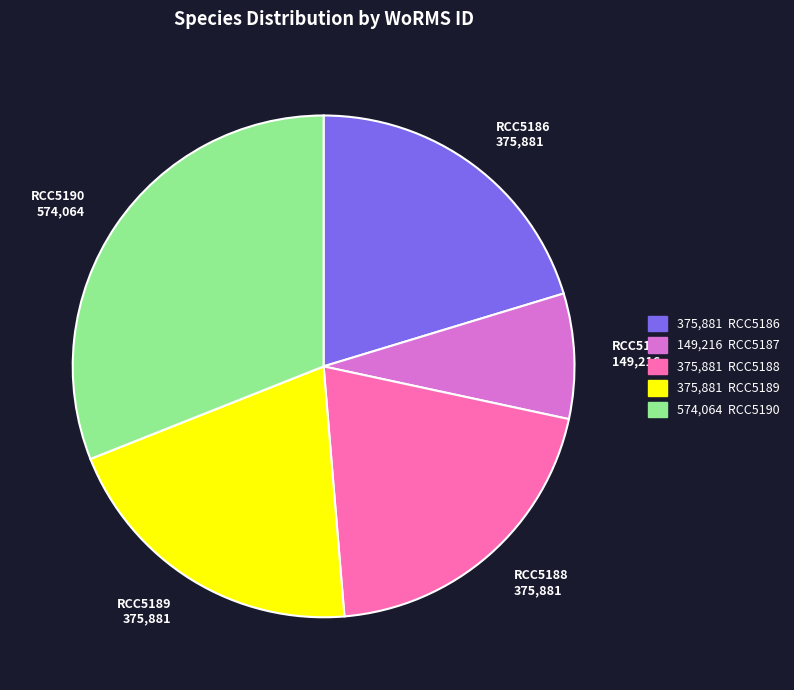

Is it true that RCC5189 is 20% of the pie?

True